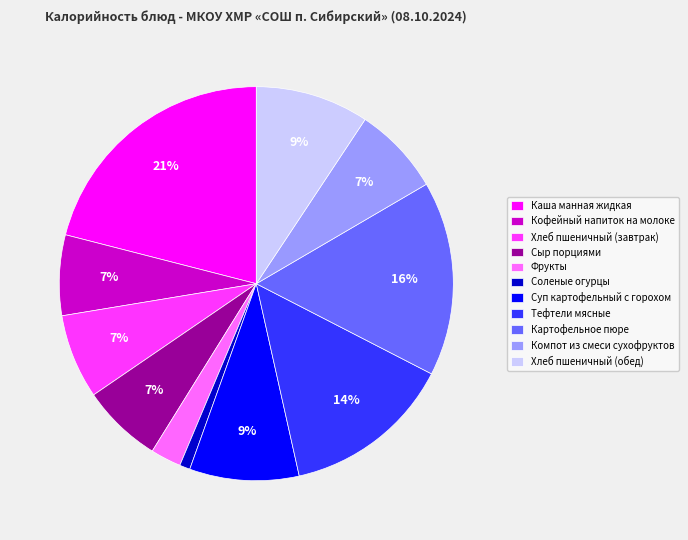

Which has a higher value, Картофельное пюре or Соленые огурцы?

Картофельное пюре